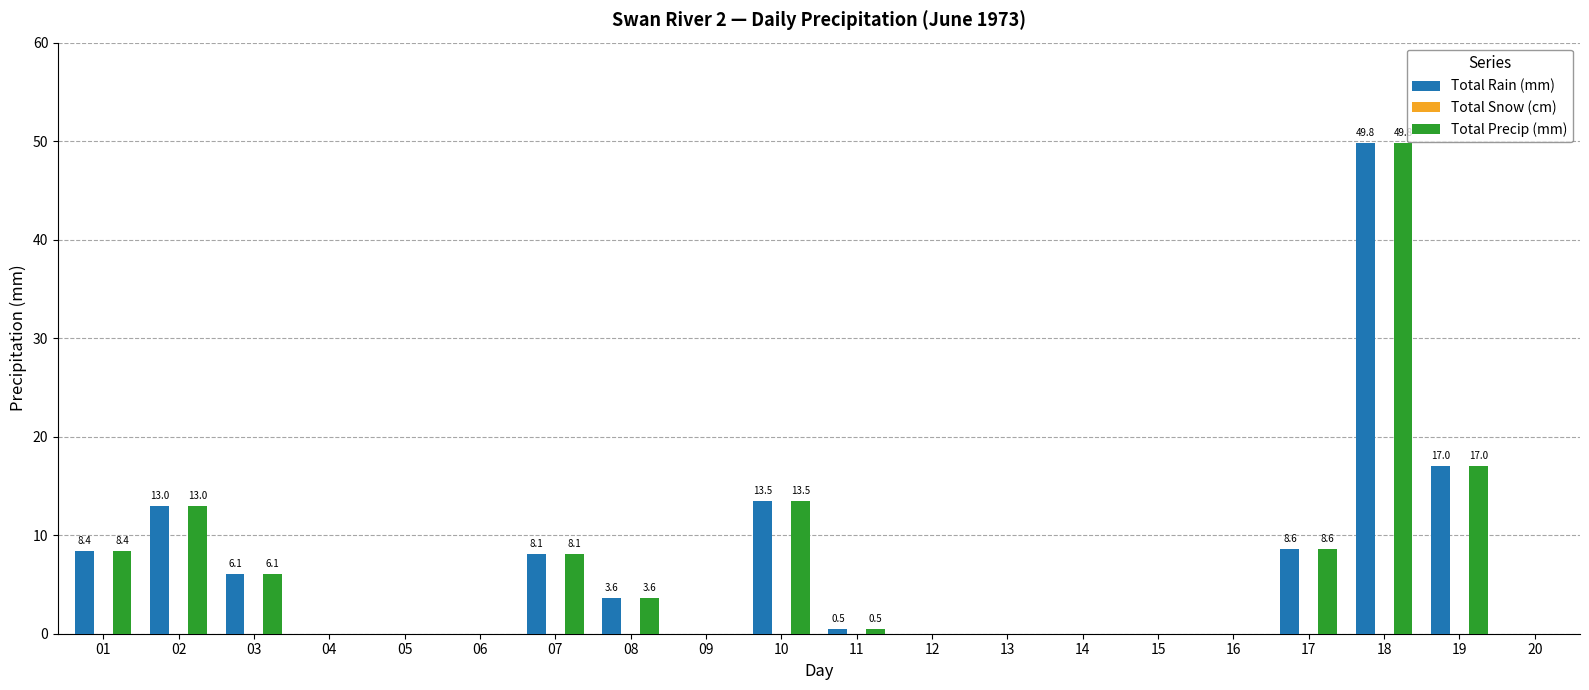

At which category is the sum across all series the highest?

18